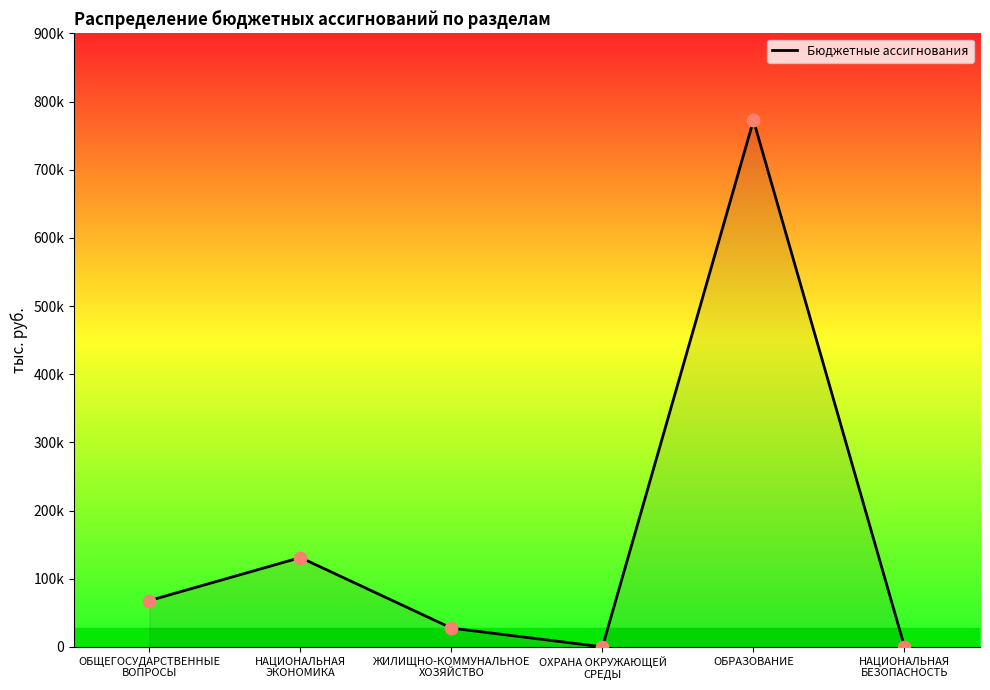

Approximately how many times larger is the value at ОБЩЕГОСУДАРСТВЕННЫЕ
ВОПРОСЫ compared to ЖИЛИЩНО-КОММУНАЛЬНОЕ
ХОЗЯЙСТВО?

2.5